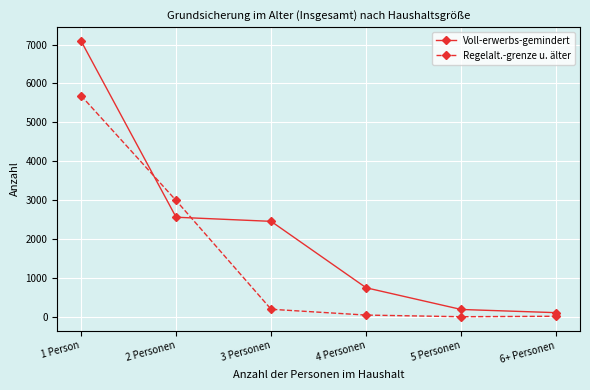

What is the difference between the maximum and second lowest values in the Regelalt.-grenze u. älter series?

5666